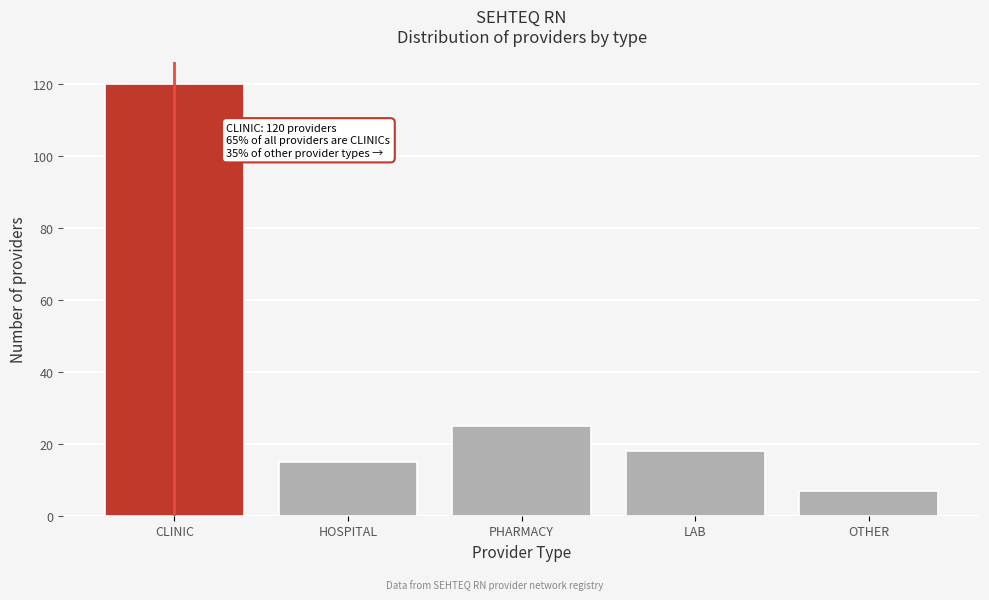

Reading left to right, what are all the values shown in this chart?

CLINIC=120	HOSPITAL=15	PHARMACY=25	LAB=18	OTHER=7